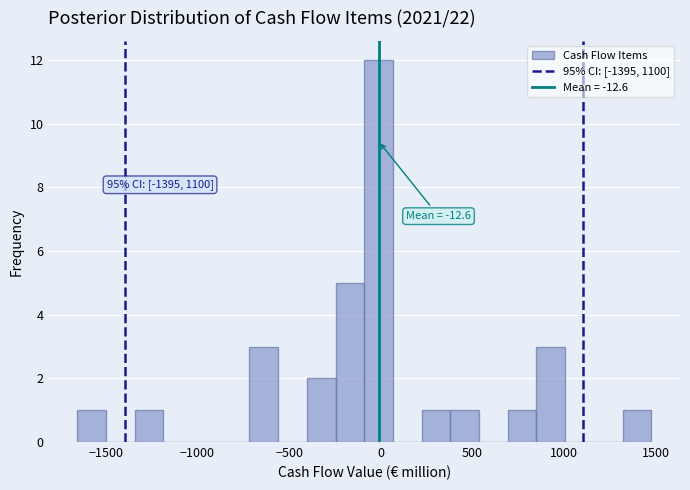

Read against the x-axis, roughly where is the centre of the tallest bar?

0